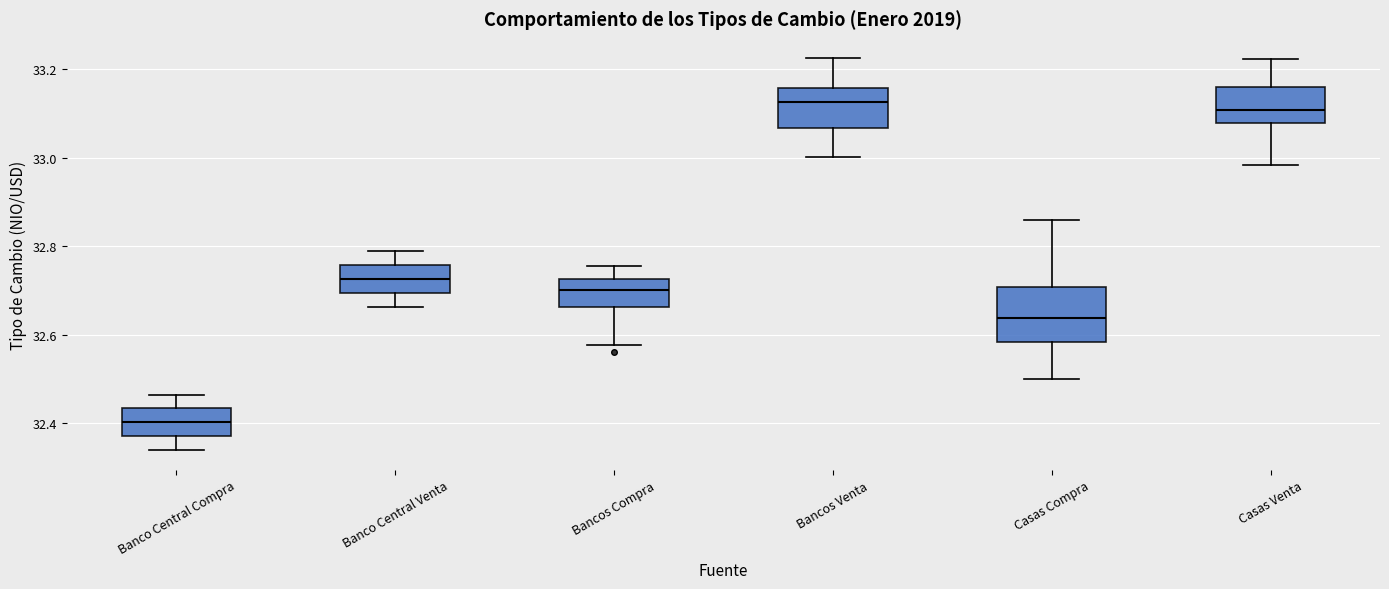

Reading left to right, read every box against the y-axis: the position of its median line, the range the box covers, and the ends of its whiskers. The values are not printed on the chart, so give them approximately, as read against the axis.

Banco Central Compra: median 32.40, box 32.38 to 32.44, whiskers 32.34 to 32.46
Banco Central Venta: median 32.72, box 32.70 to 32.76, whiskers 32.66 to 32.78
Bancos Compra: median 32.70, box 32.66 to 32.72, whiskers 32.58 to 32.76
Bancos Venta: median 33.12, box 33.06 to 33.16, whiskers 33.00 to 33.22
Casas Compra: median 32.64, box 32.58 to 32.70, whiskers 32.50 to 32.86
Casas Venta: median 33.10, box 33.08 to 33.16, whiskers 32.98 to 33.22